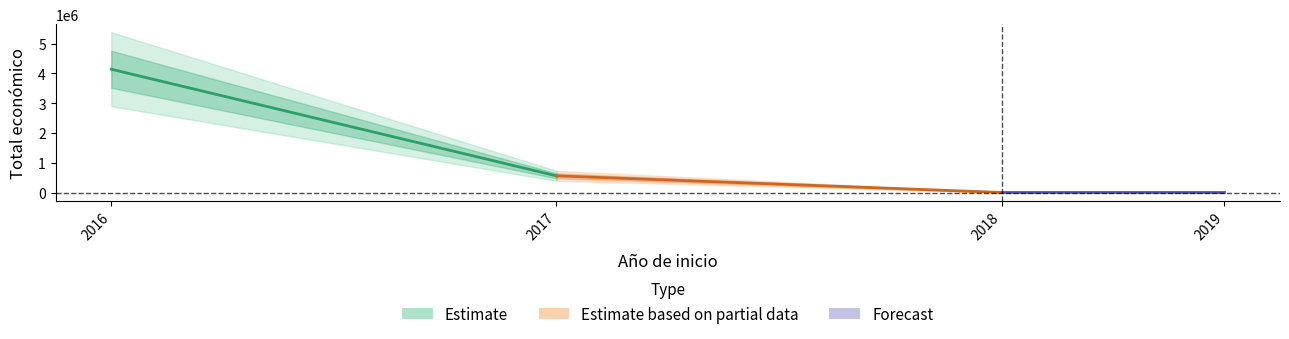

At which category does the chart reach its peak across all series?

2016